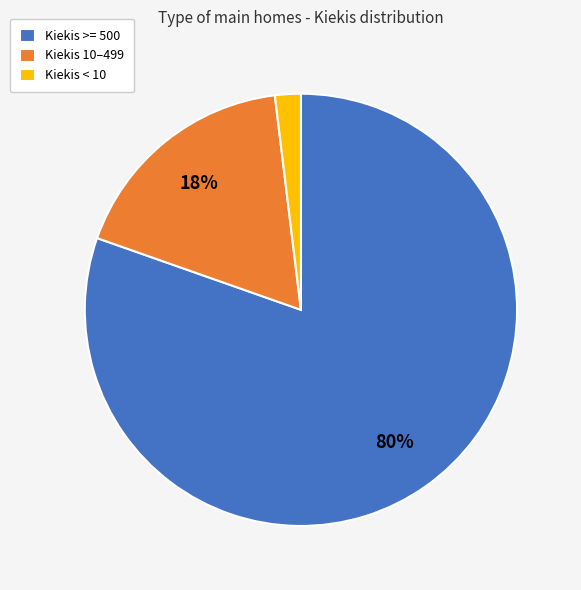

Which slice is the largest?

Kiekis >= 500